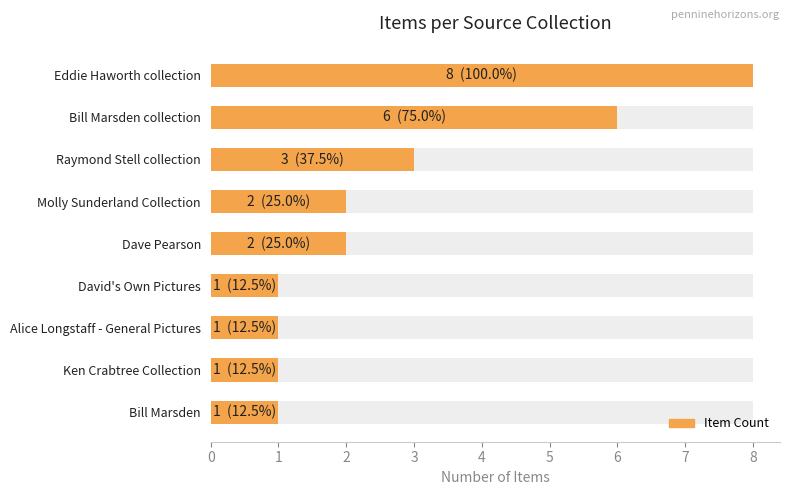

The value at Dave Pearson is 2. True or false?

True